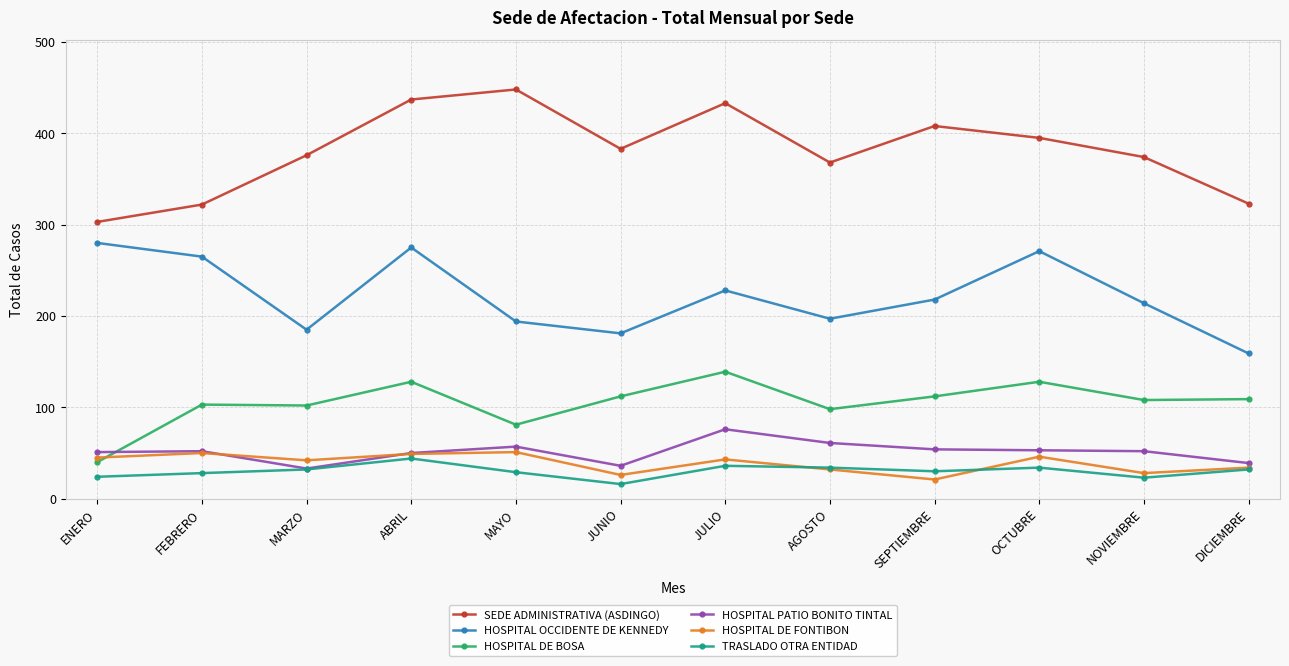

What is the label of the 5th point from the left?

MAYO